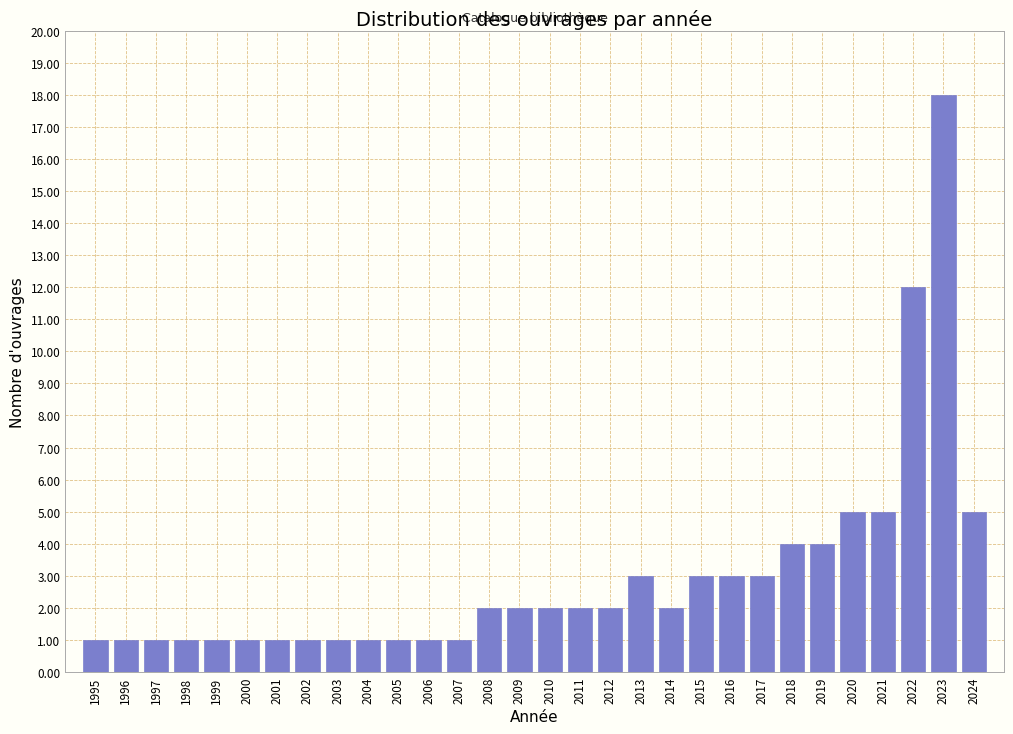

Reading right to left, transcribe all the data shown in this chart.

2024=5	2023=18	2022=12	2021=5	2020=5	2019=4	2018=4	2017=3	2016=3	2015=3	2014=2	2013=3	2012=2	2011=2	2010=2	2009=2	2008=2	2007=1	2006=1	2005=1	2004=1	2003=1	2002=1	2001=1	2000=1	1999=1	1998=1	1997=1	1996=1	1995=1